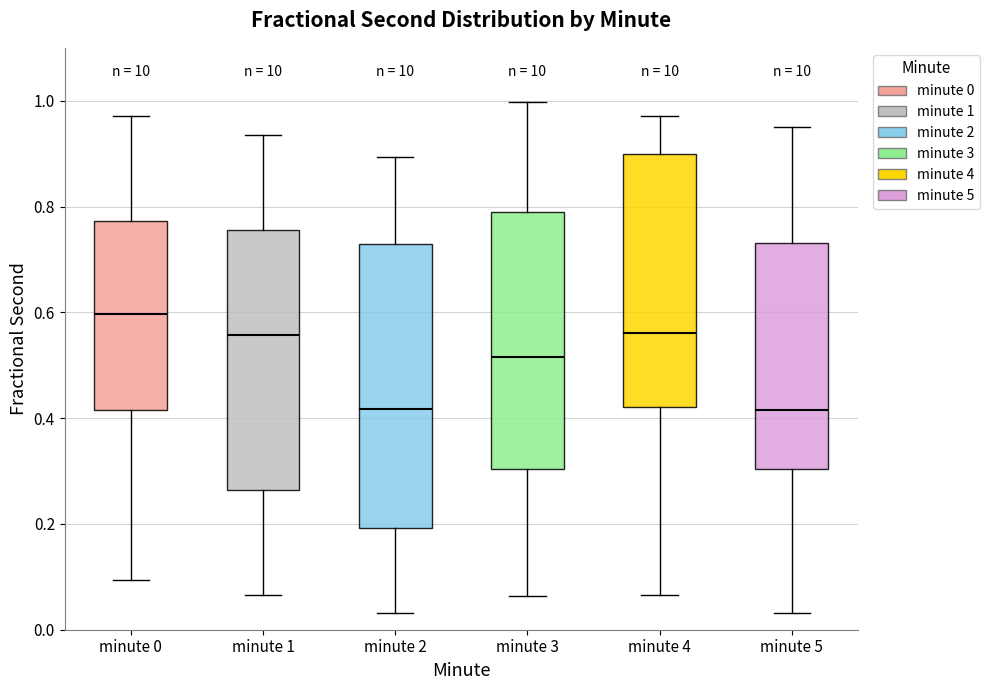

Where does the lower whisker of the box for minute 4 end on the y-axis? The values are not printed on the chart, so give them approximately, as read against the axis.

0.06